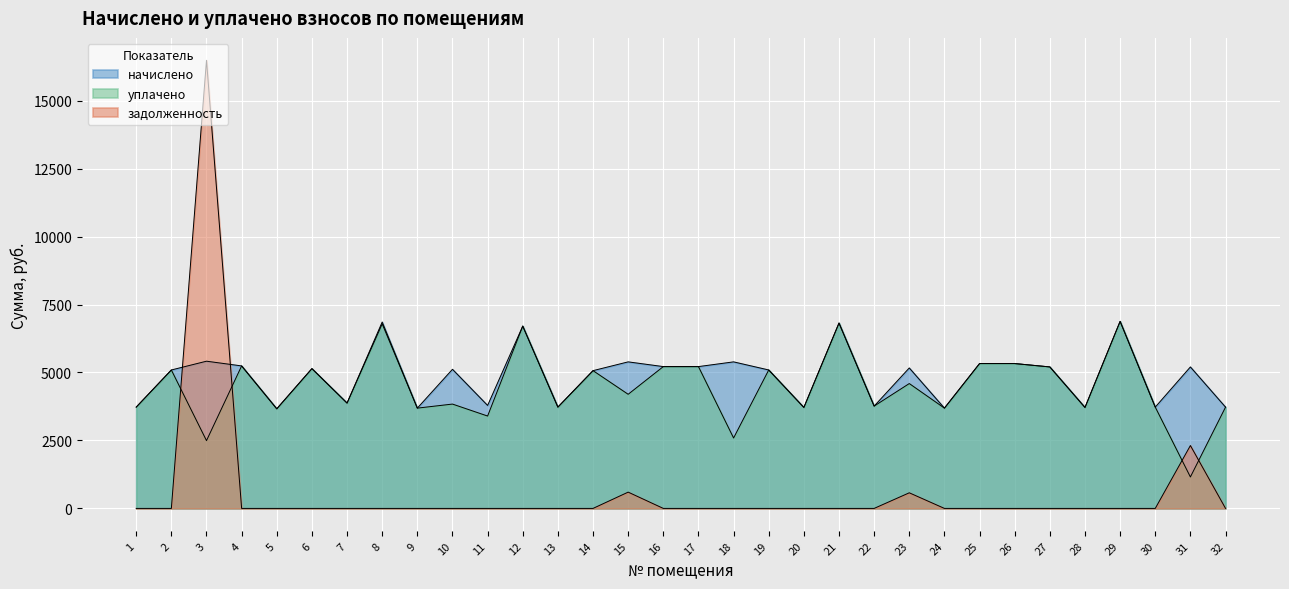

At which category is the sum across all series the highest?

3